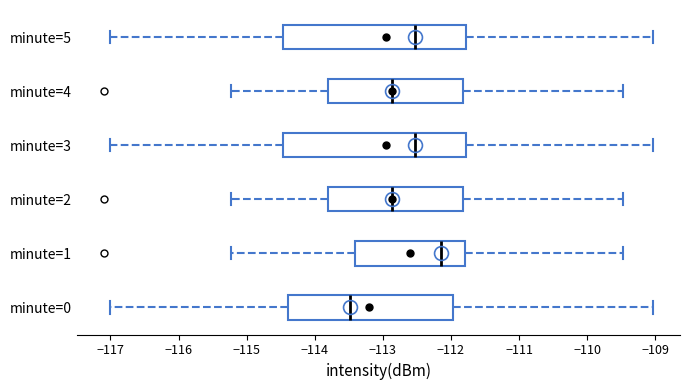

Which box has the furthest to the right median line?

minute=1